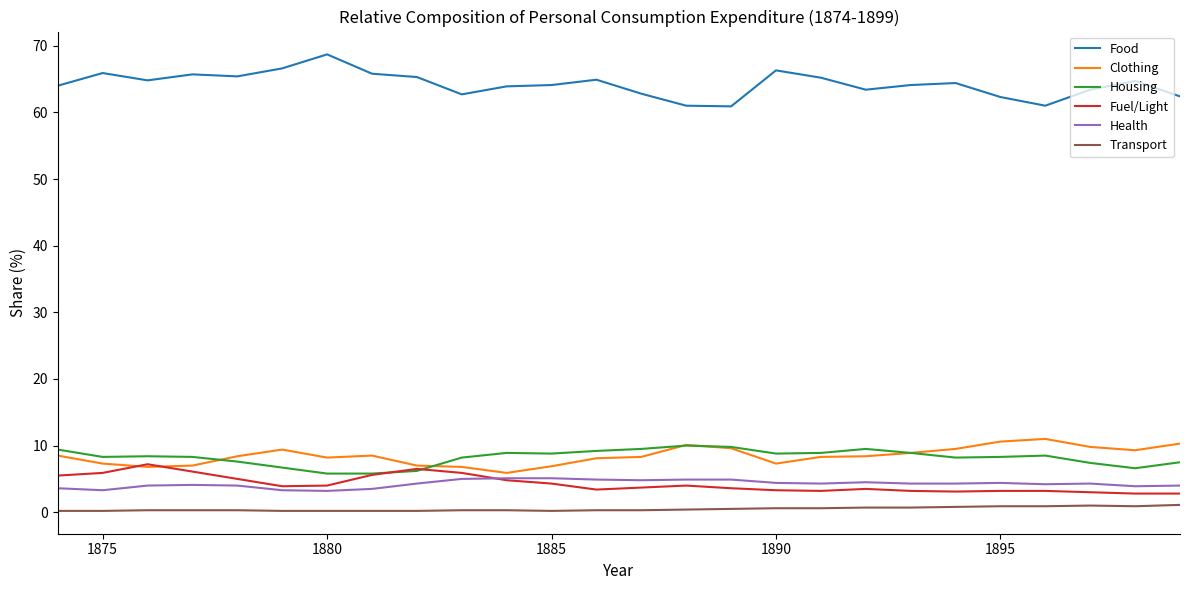

What is the greatest value displayed?

68.7